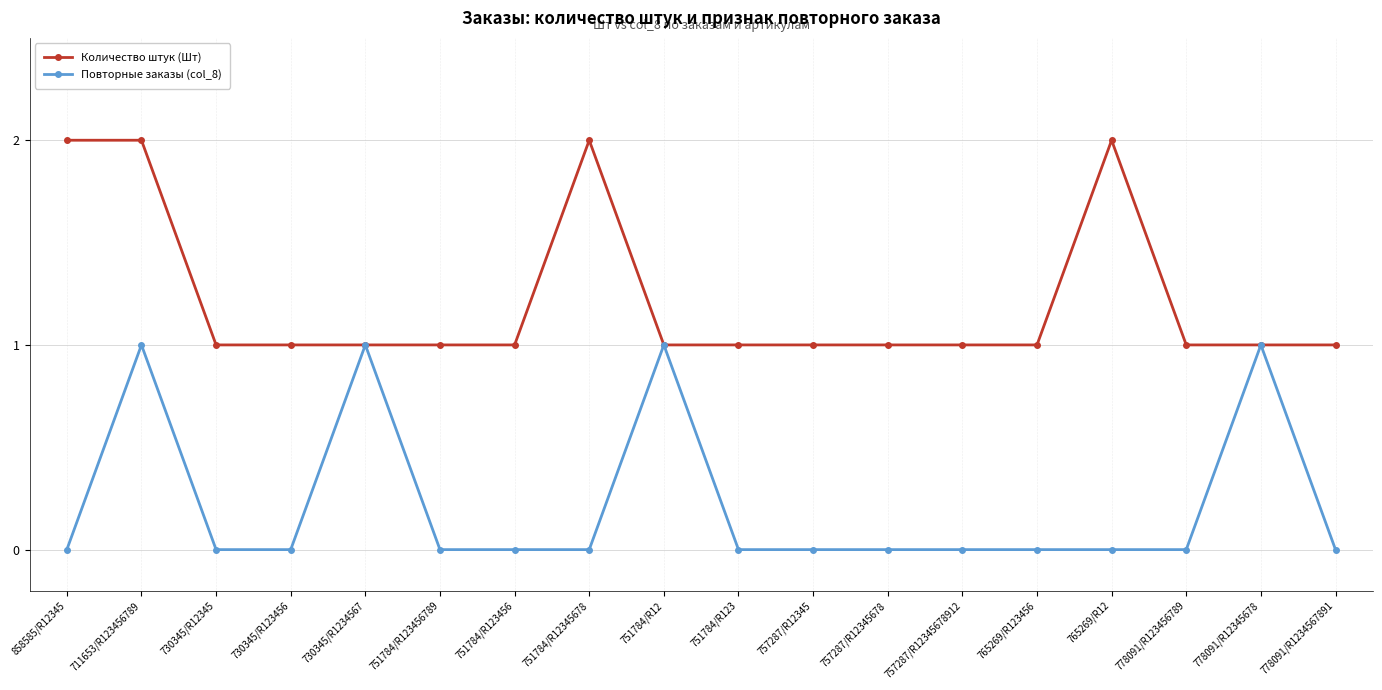

At which category is the sum across all series the highest?

711653/R123456789